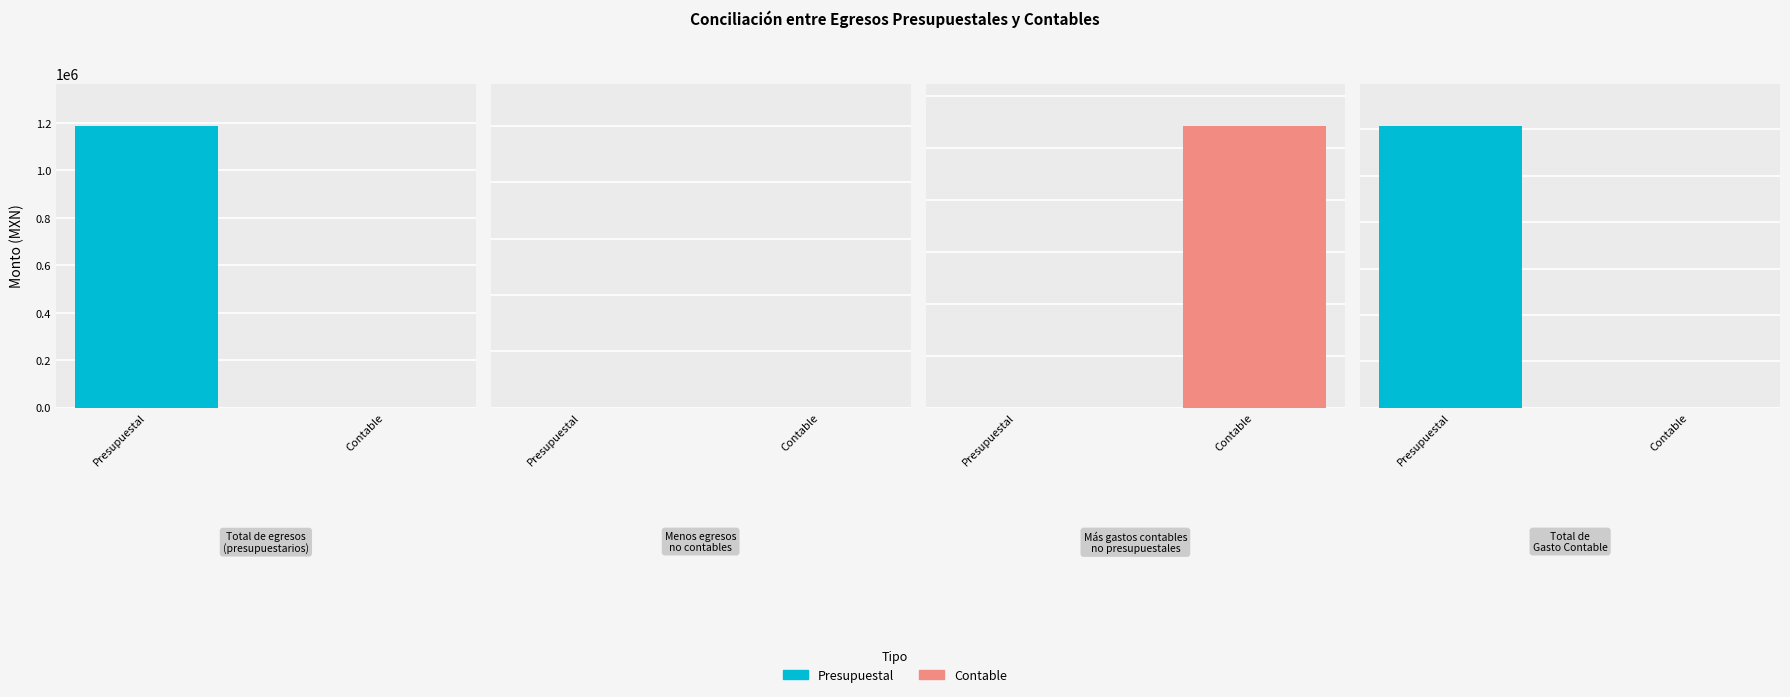

How many bars are there in each group?

2